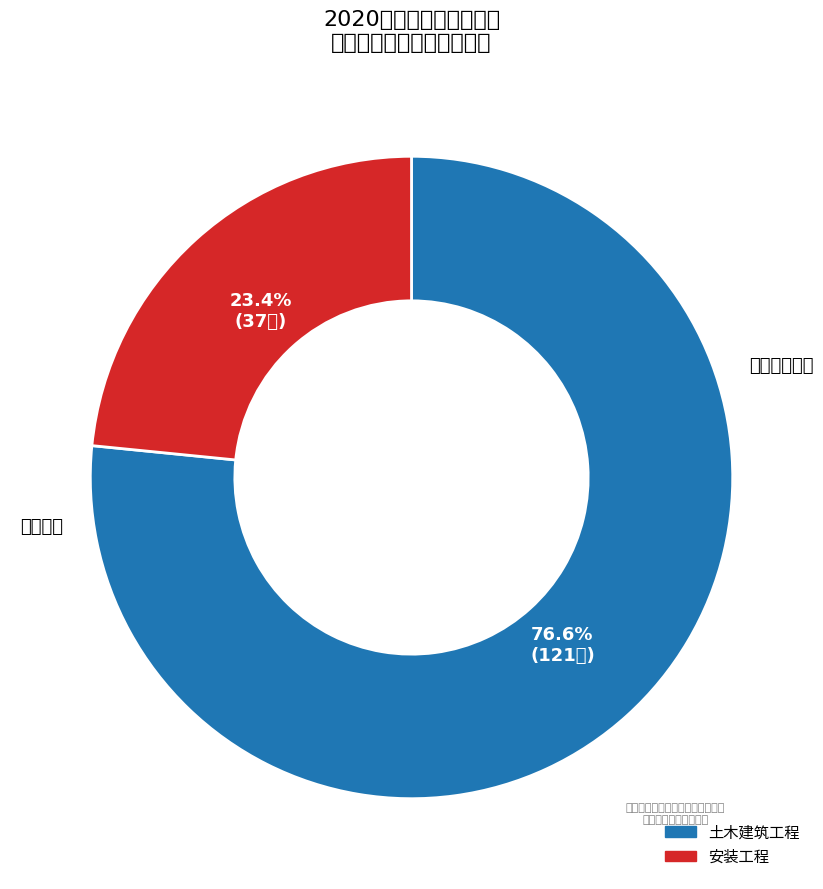

Is there a majority slice in this chart?

Yes